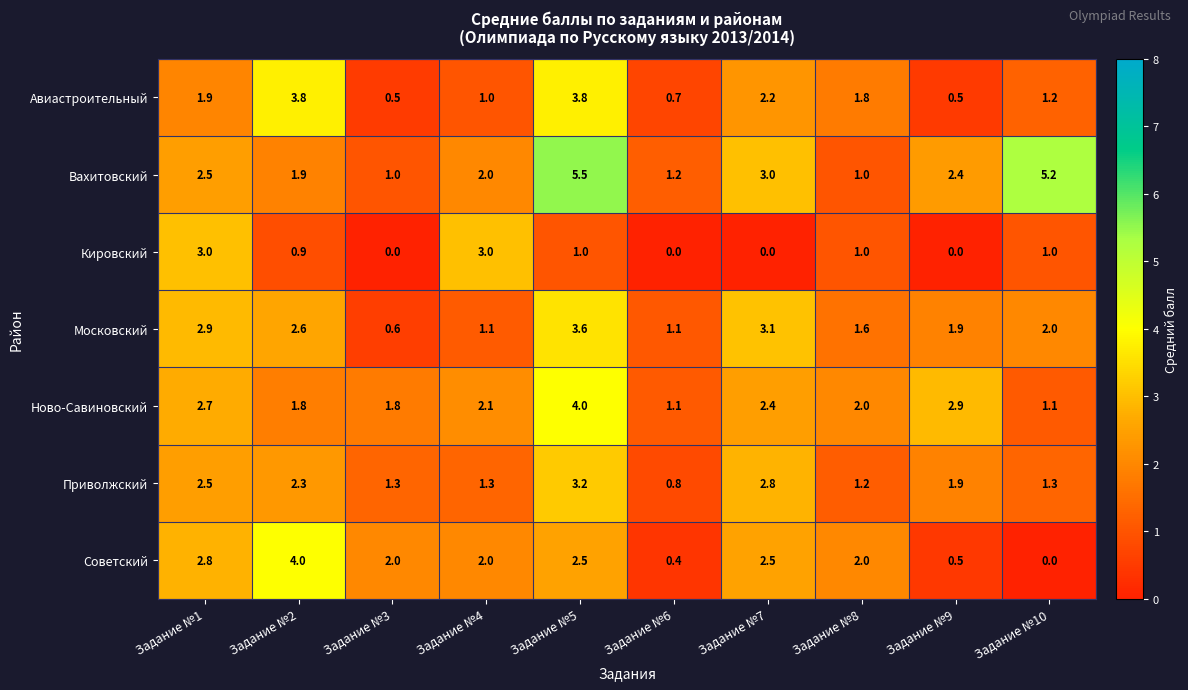

What is the greatest value displayed?

5.5